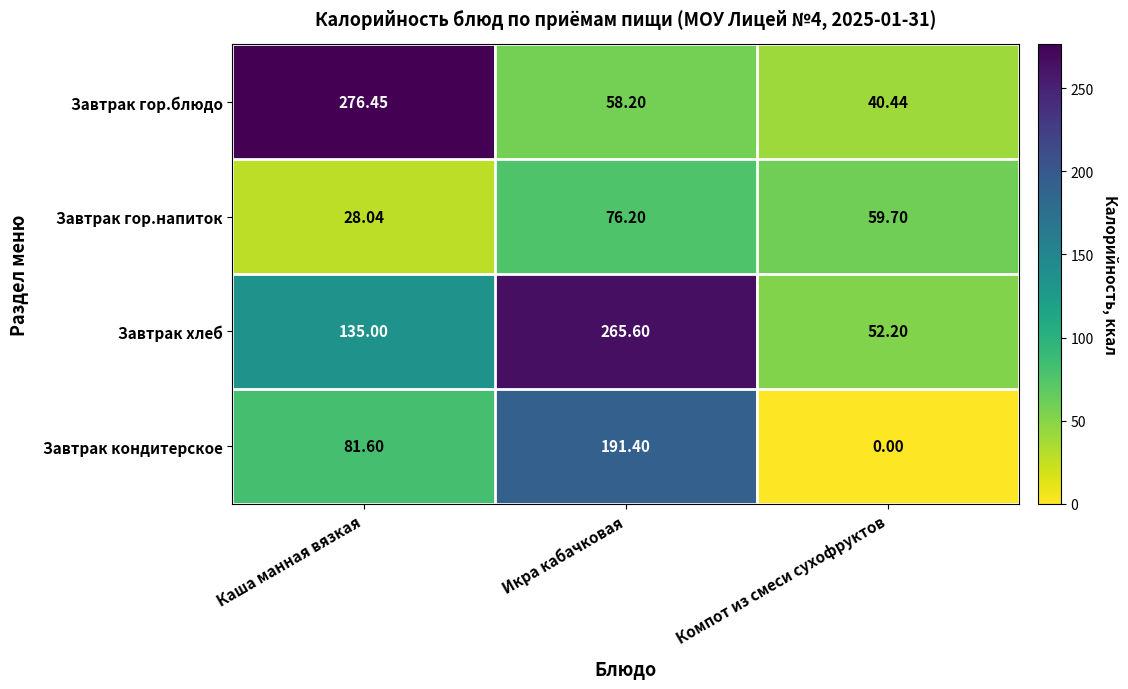

Between Икра кабачковая and Компот из смеси сухофруктов, which series saw the biggest shift?

Завтрак хлеб